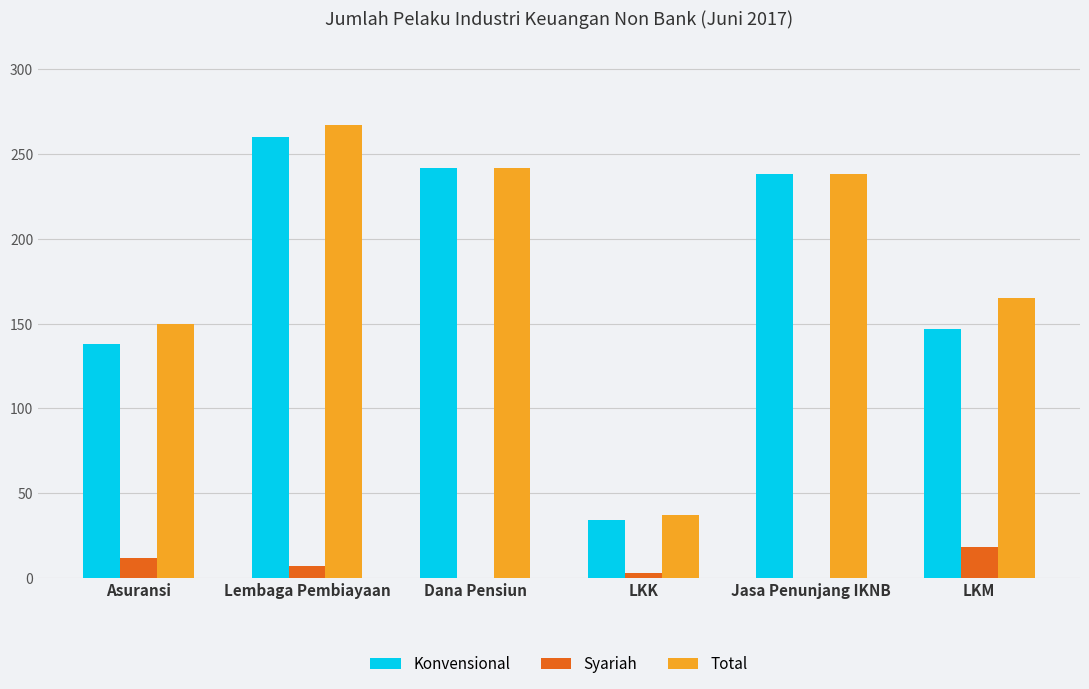

Is the value of Total at Dana Pensiun greater than the value of Konvensional at LKK?

Yes